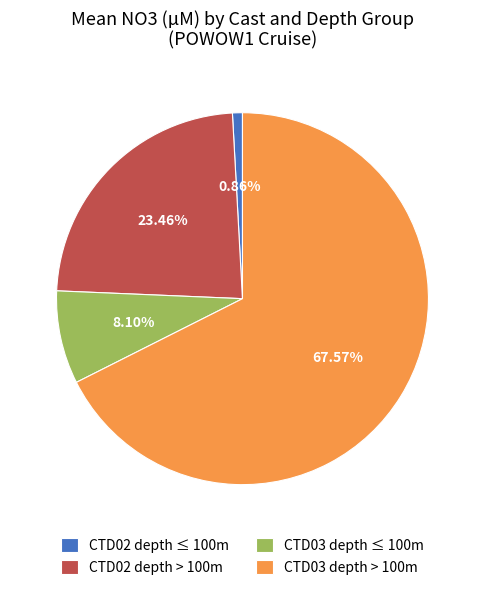

Is the sum of CTD02 depth > 100m and CTD03 depth > 100m greater than half?

Yes